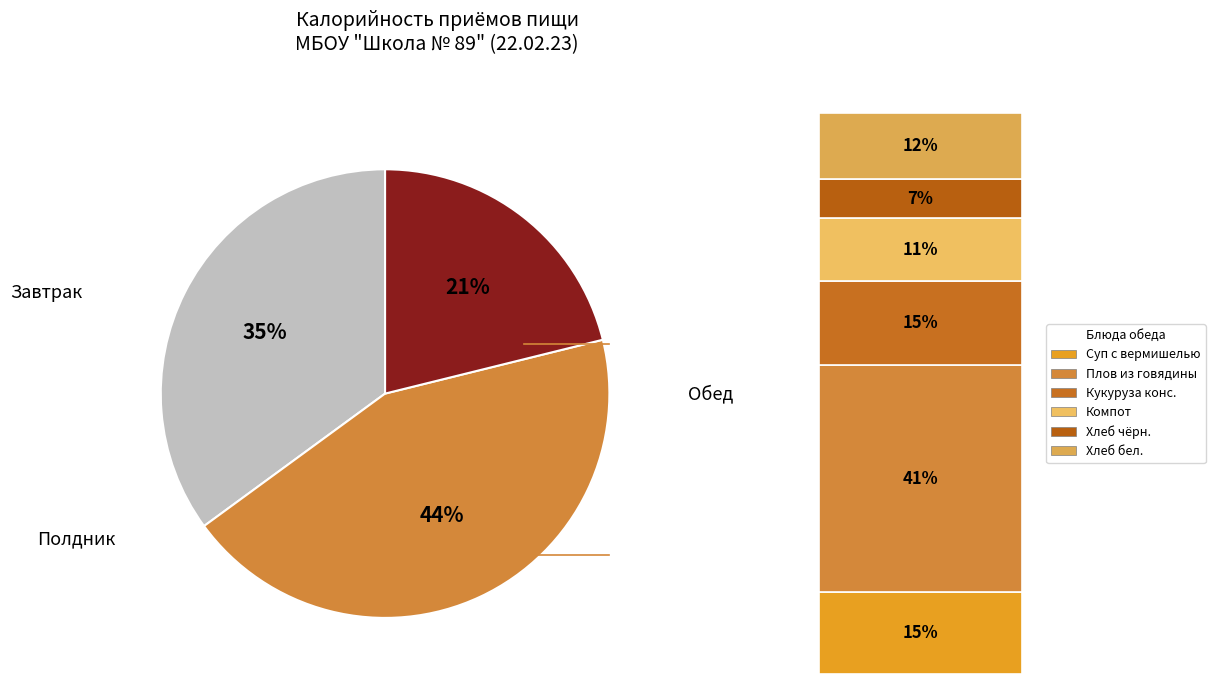

To the nearest percent, what is the difference between the largest and smallest slice percentages?

23%